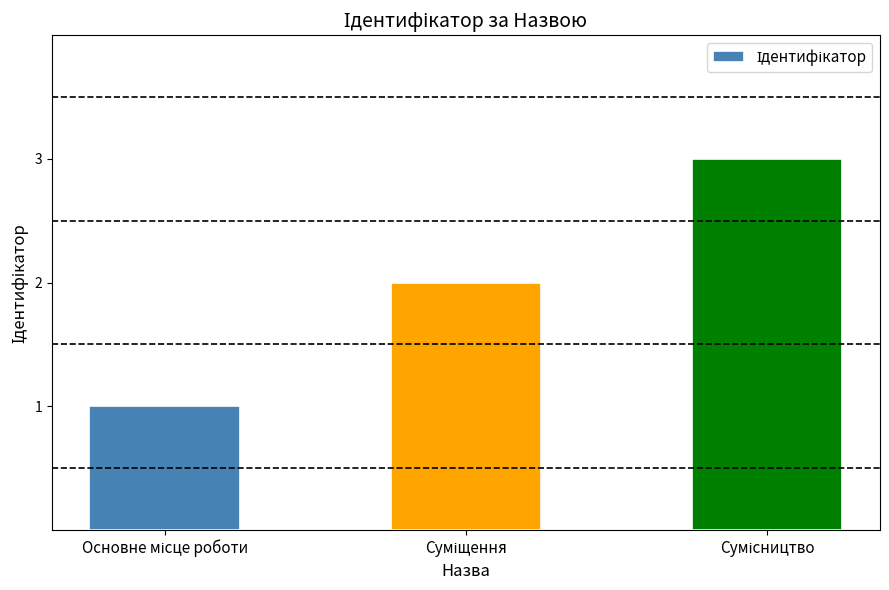

What is the greatest value displayed?

3